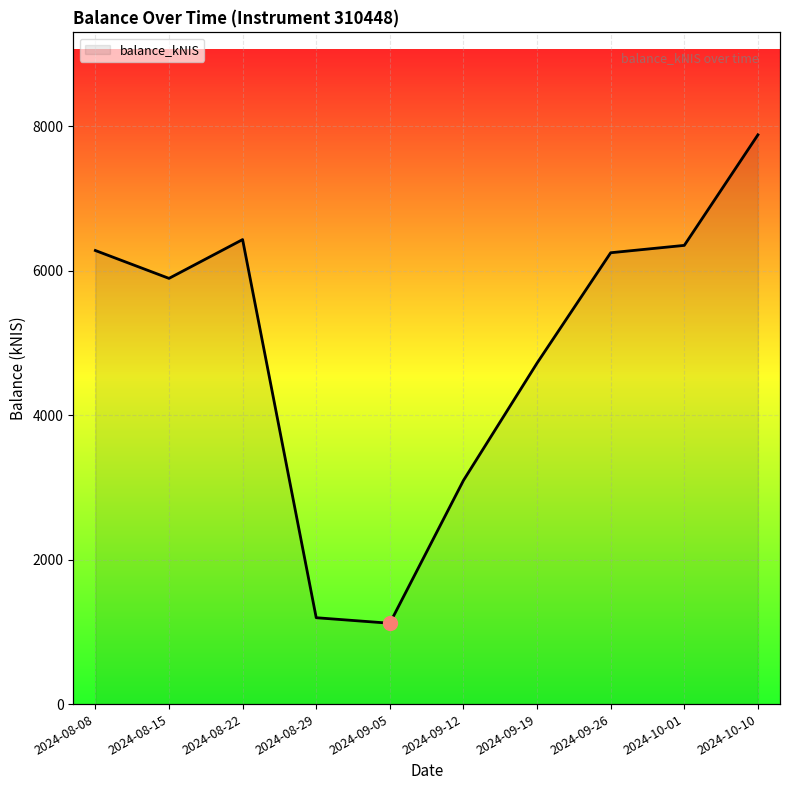

At which category does the chart reach its minimum across all series?

2024-09-05